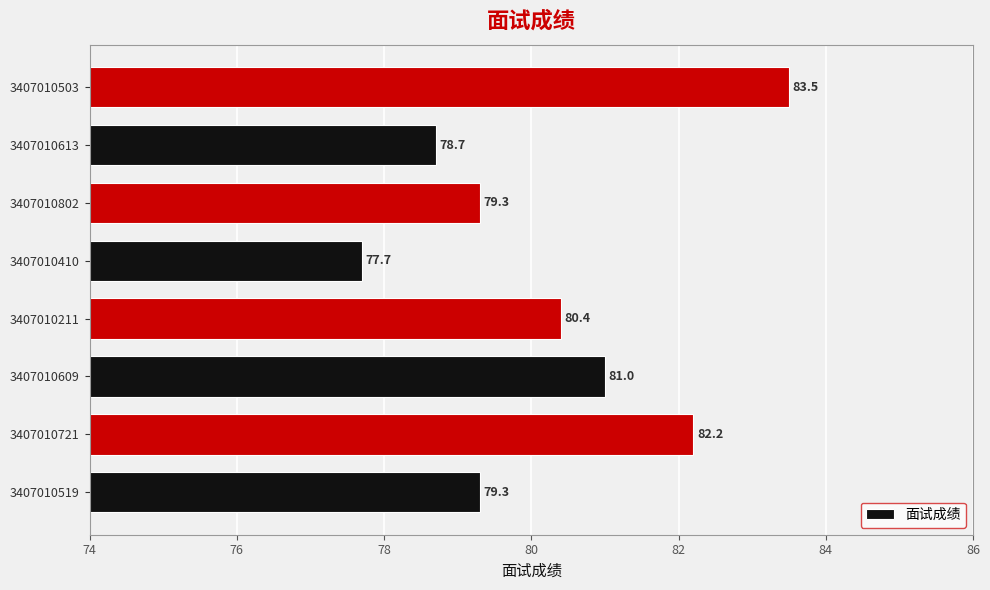

Where is the data nearest to the value 80?

3407010211